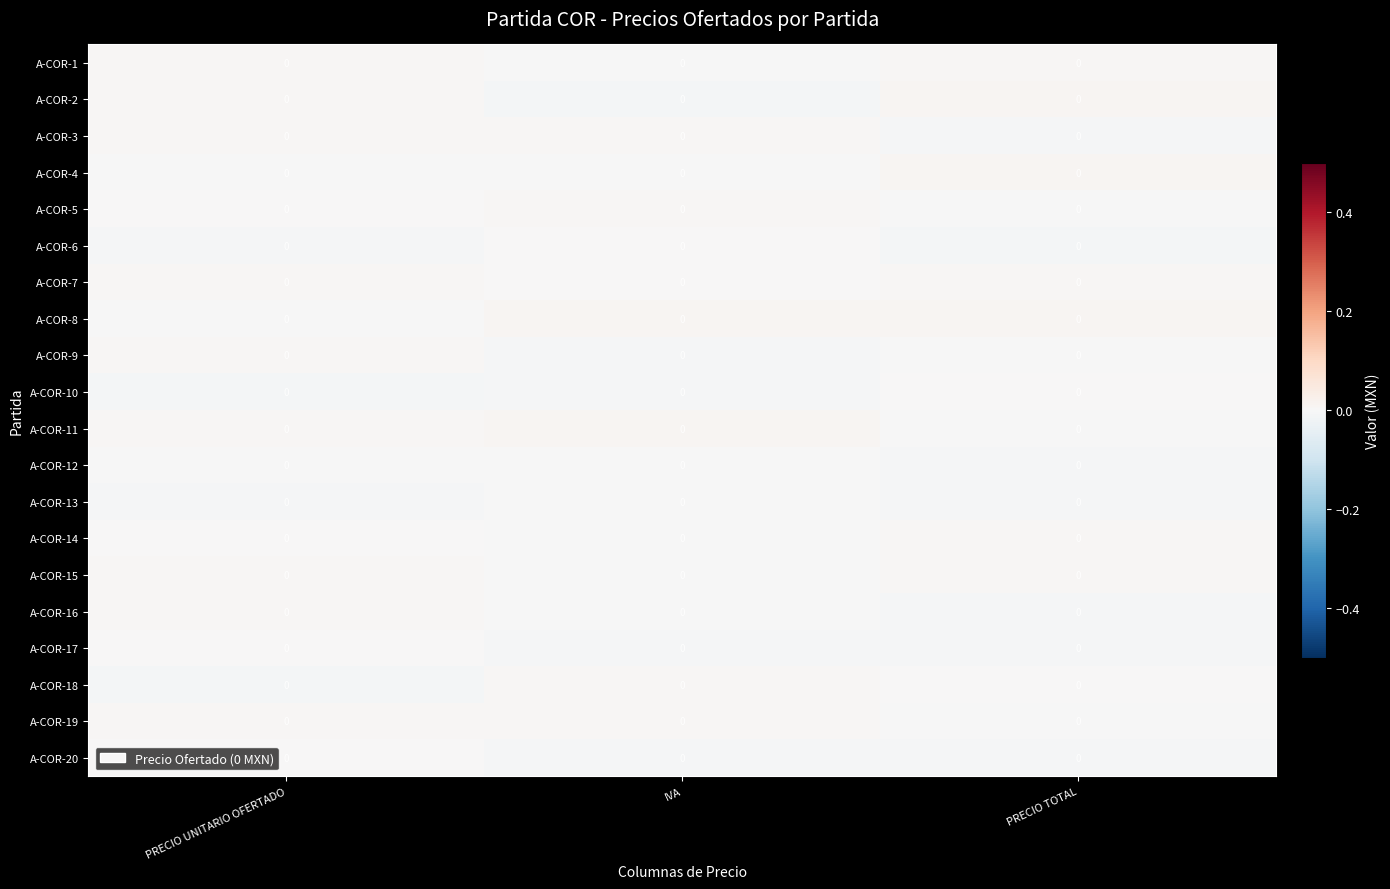

Between PRECIO UNITARIO OFERTADO and PRECIO TOTAL, which is larger?

PRECIO TOTAL